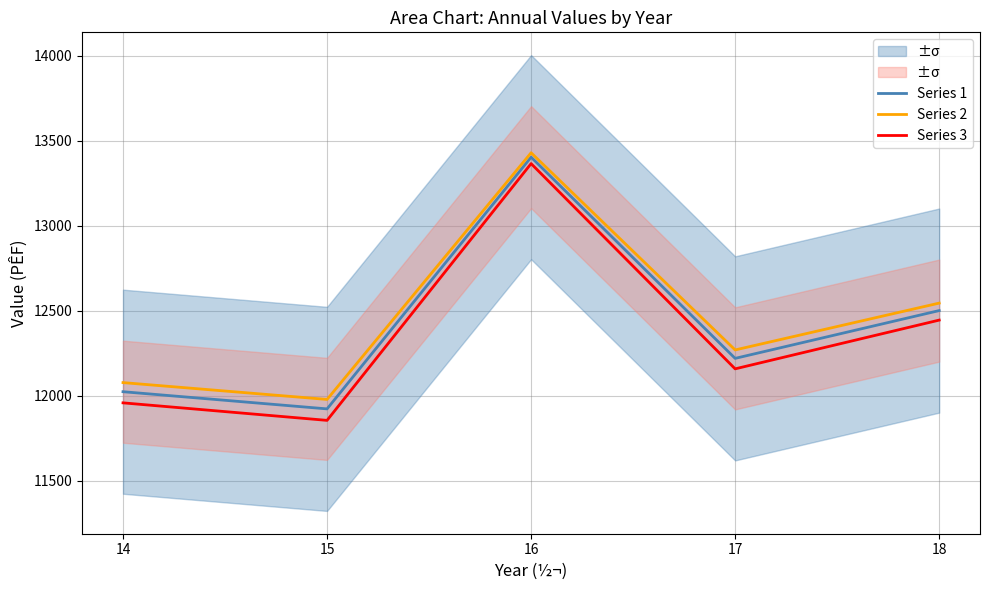

What is the average value of the Series 1 series?

12414.2